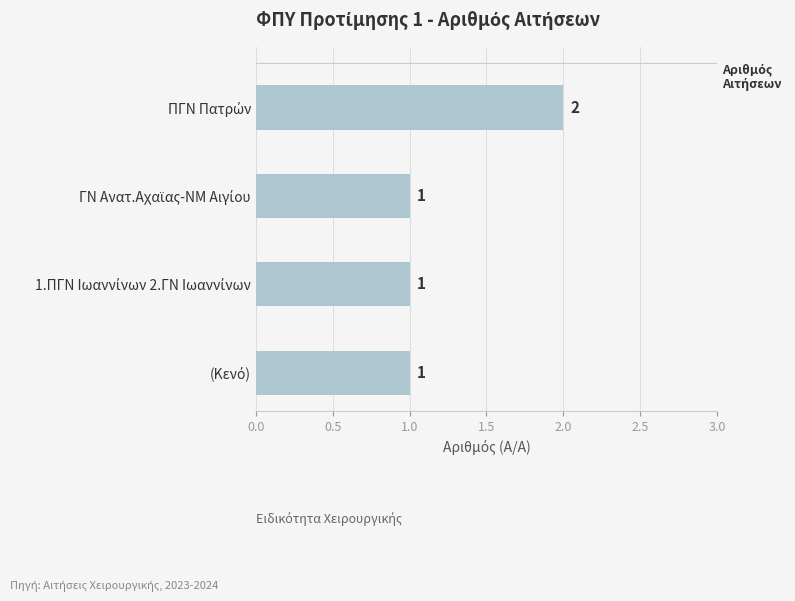

How many bars are there in total?

4